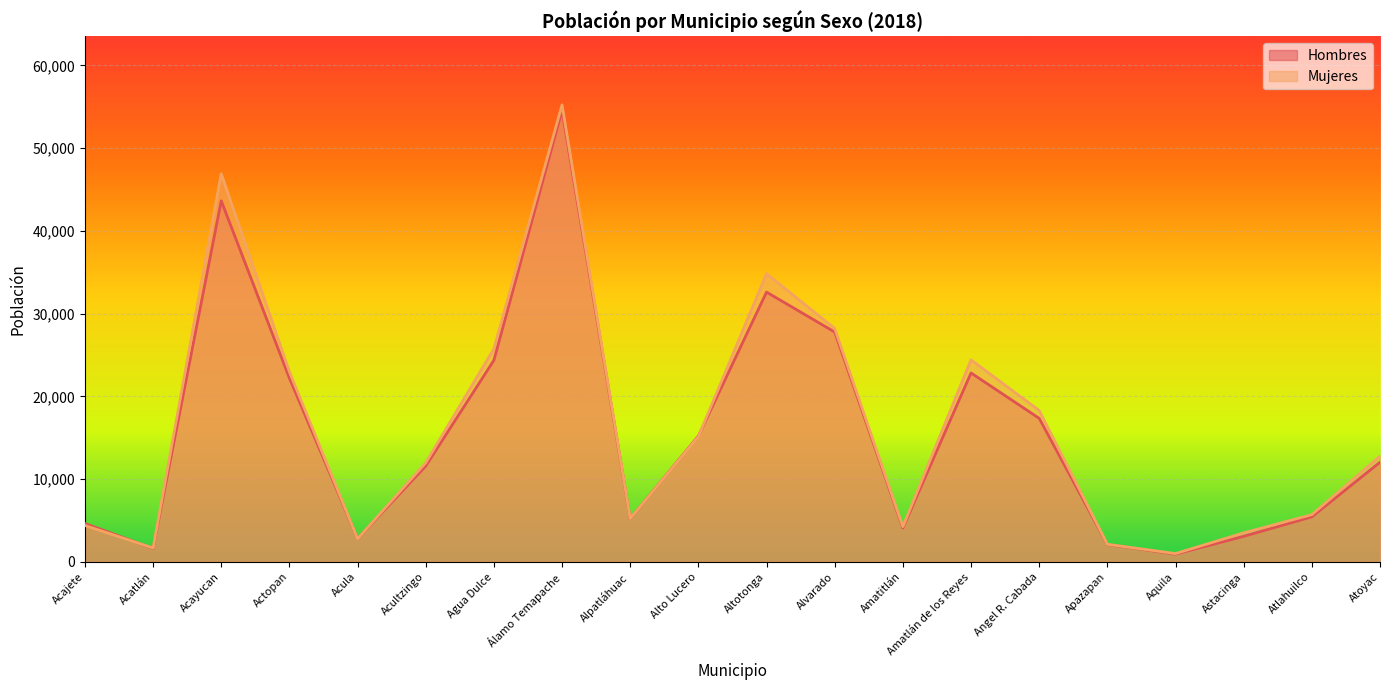

What are all the series names shown in the legend?

Hombres, Mujeres